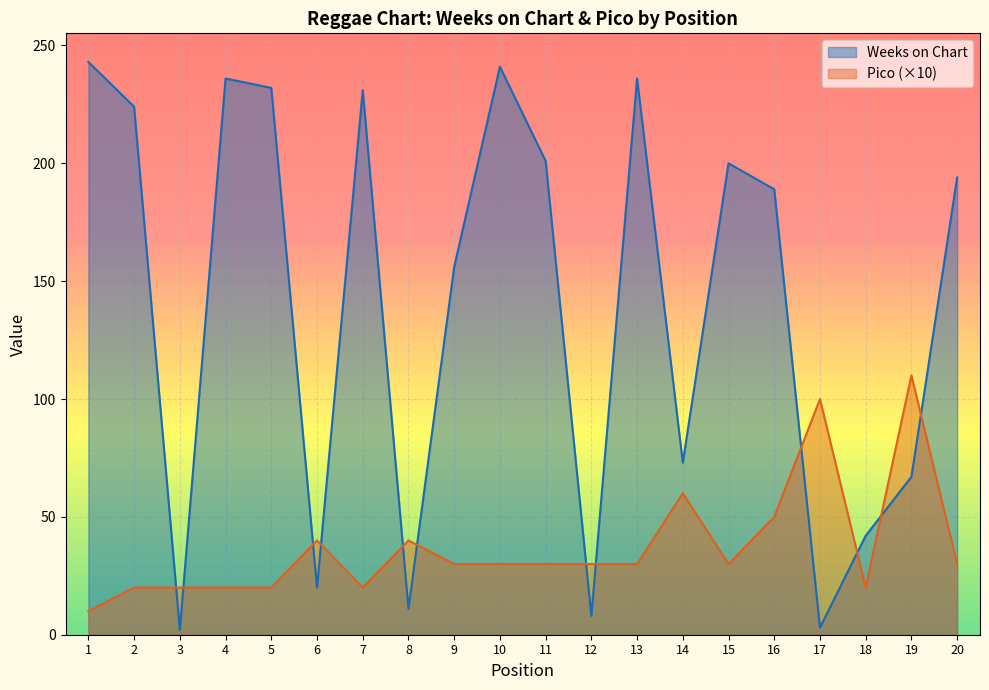

At how many categories does at least one series exceed 148?

12